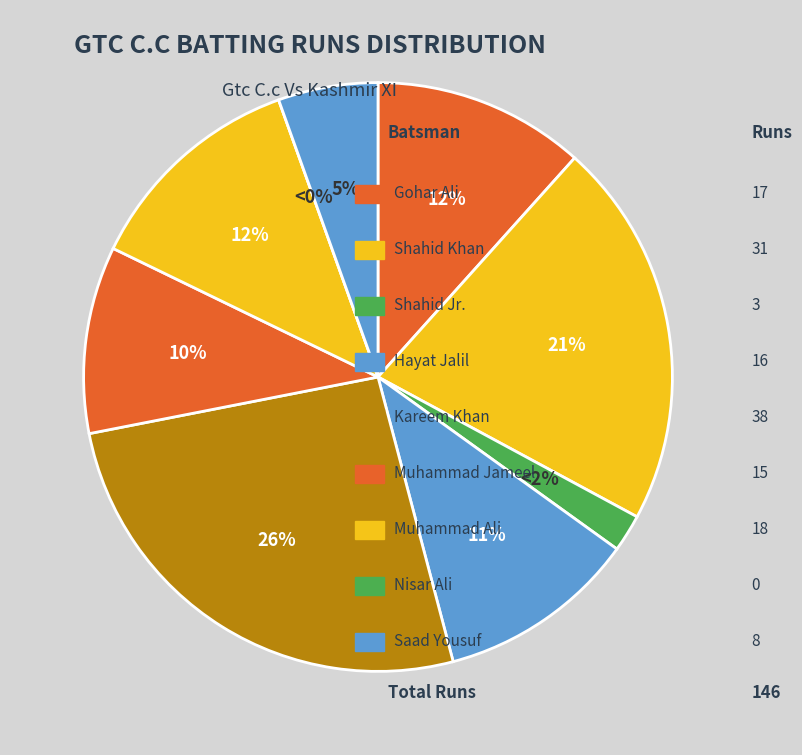

How many slices are in this pie chart?

9